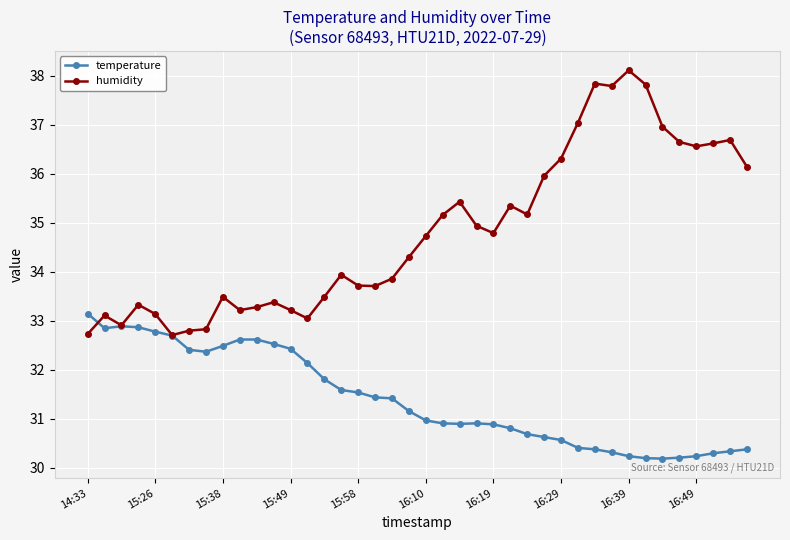

How many lines are shown in the chart?

2